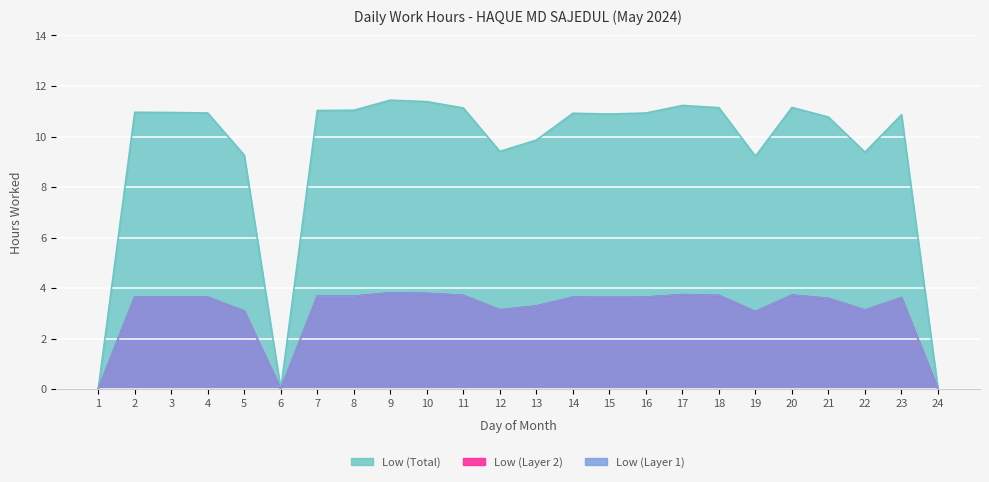

How many series are shown in this chart?

3